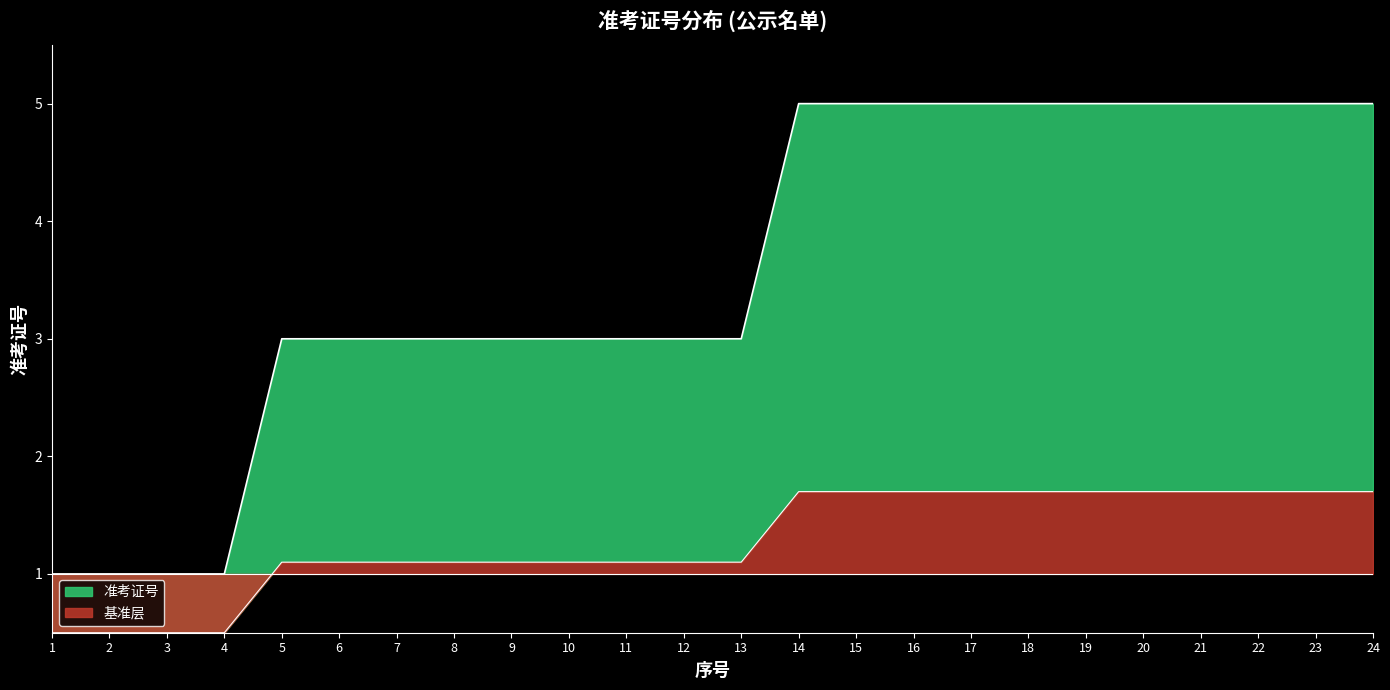

At which category does the data reach its first local valley?

2